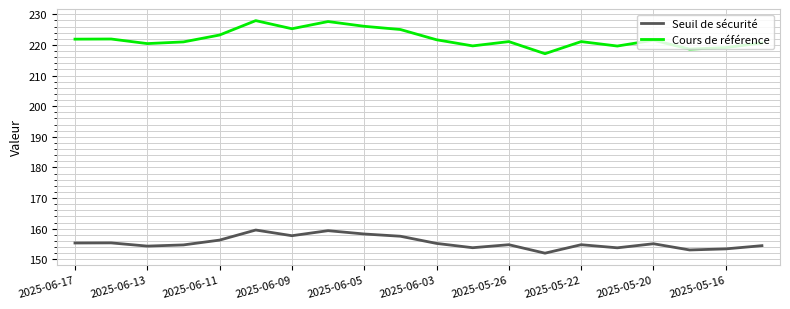

What is the maximum value for Seuil de sécurité?

159.6